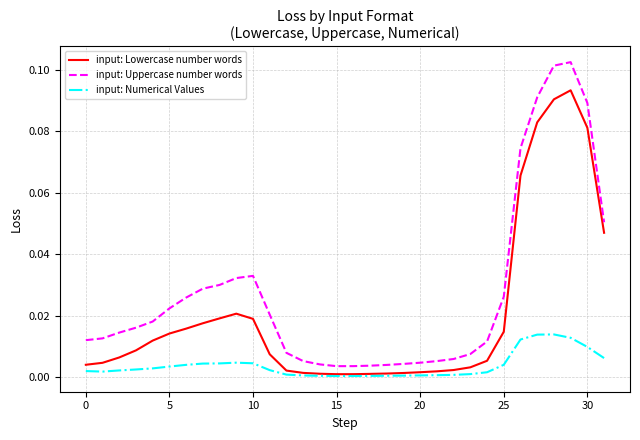

True or false: input: Uppercase number words and input: Lowercase number words intersect in this chart.

False